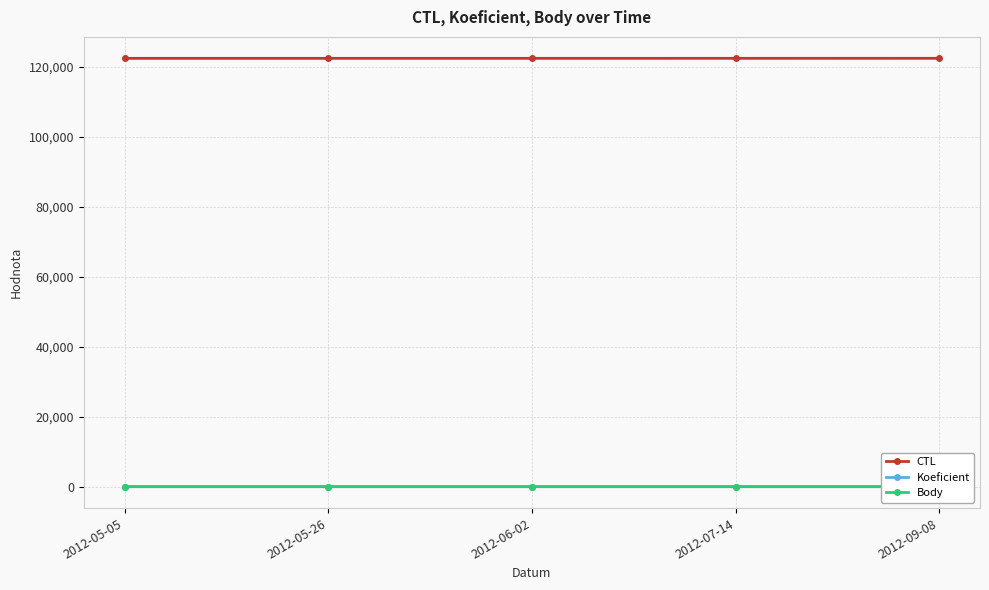

True or false: CTL and Body intersect in this chart.

False